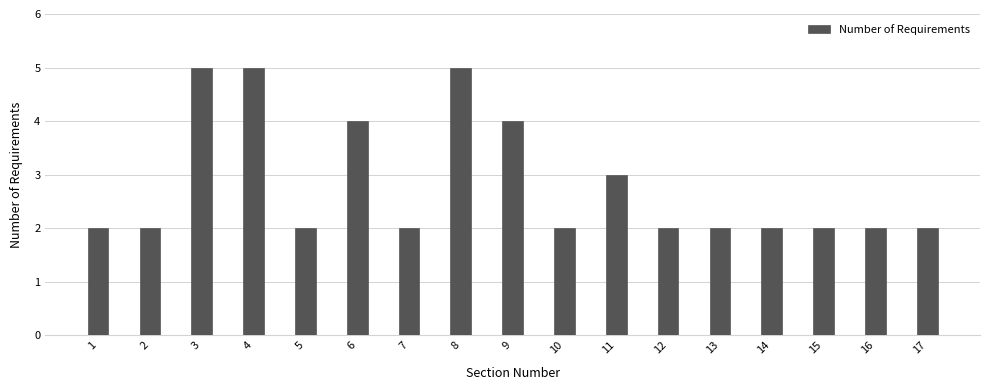

Reading right to left, what are all the values shown in this chart?

17=2	16=2	15=2	14=2	13=2	12=2	11=3	10=2	9=4	8=5	7=2	6=4	5=2	4=5	3=5	2=2	1=2